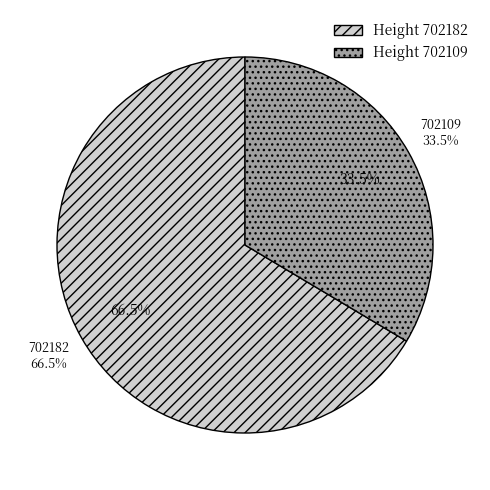

What is the ratio of the value at 702109 to the value at 702182?

0.5